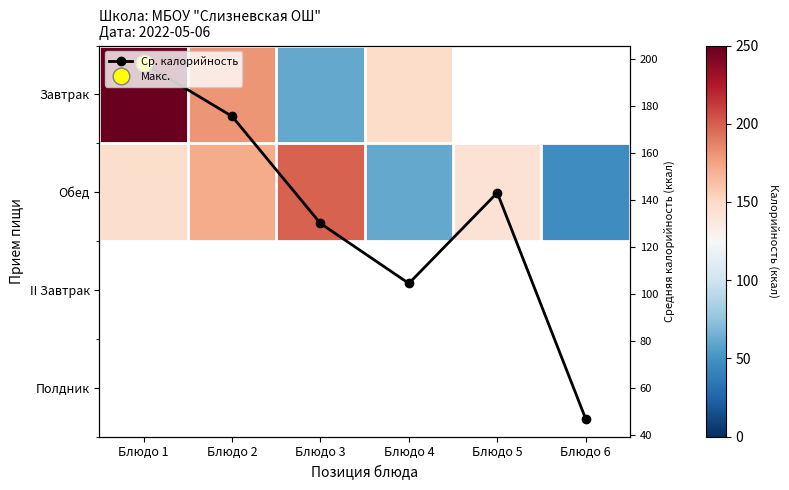

Which series changed the most between Блюдо 1 and Блюдо 2?

Завтрак